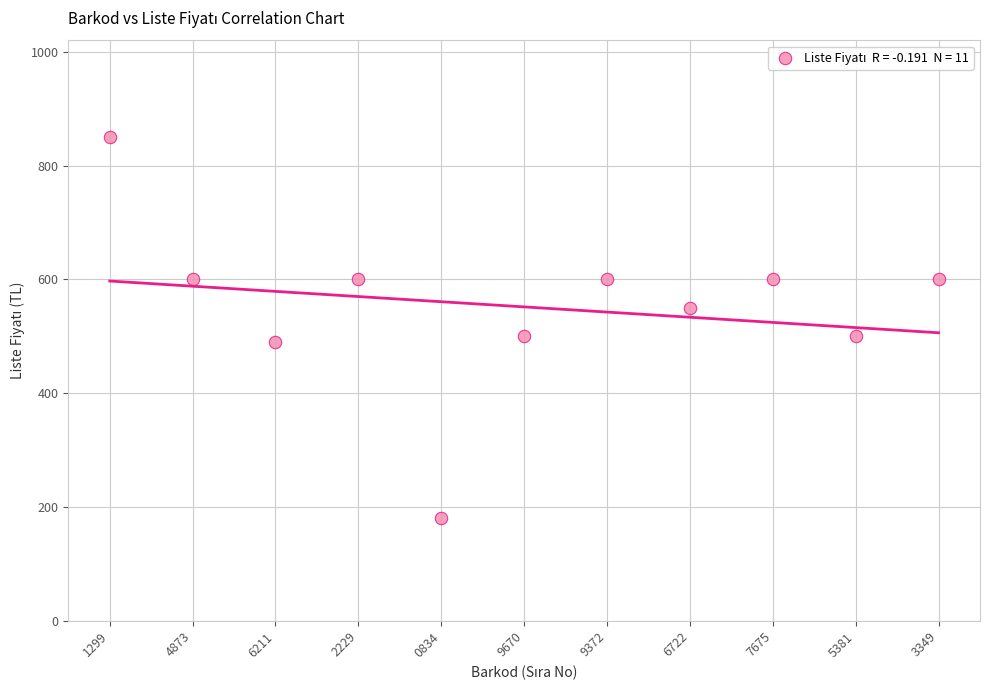

What is the average Y value?

552